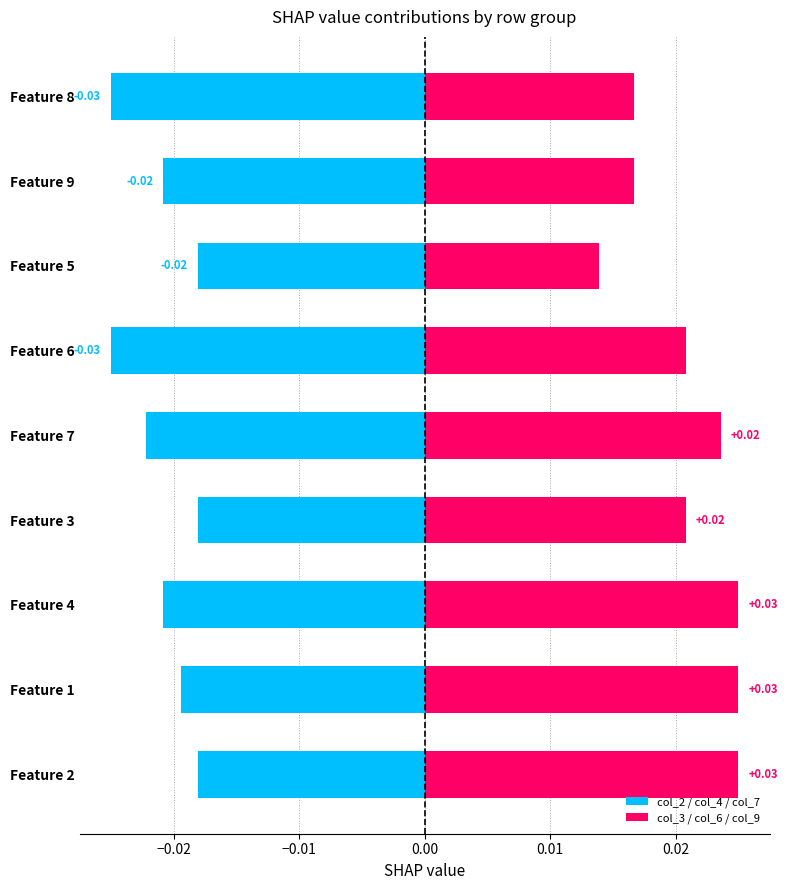

Which series has the widest spread of values?

col_3 / col_6 / col_9